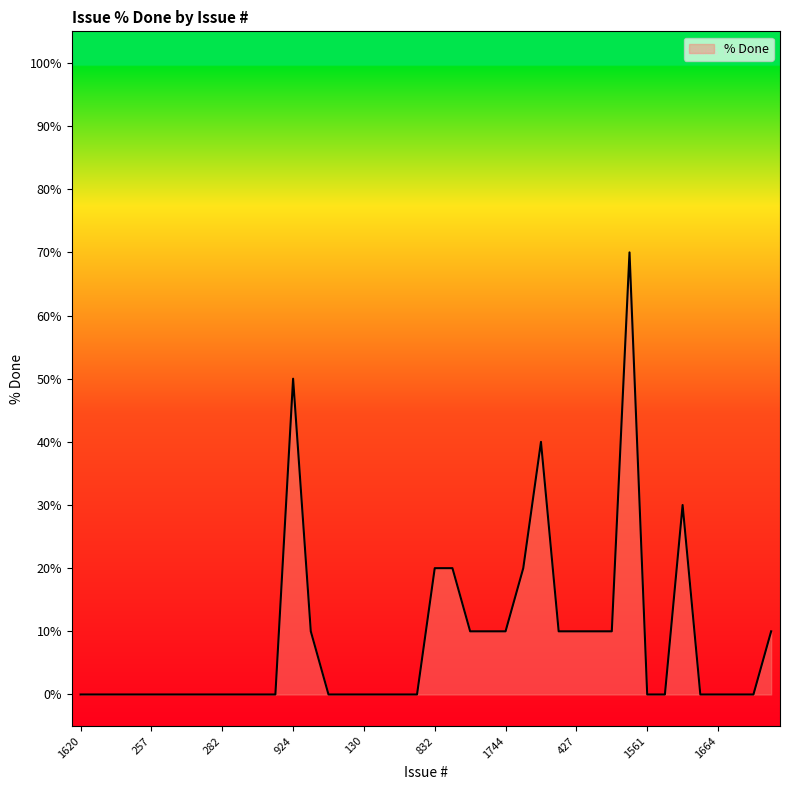

How many lines are shown in the chart?

1